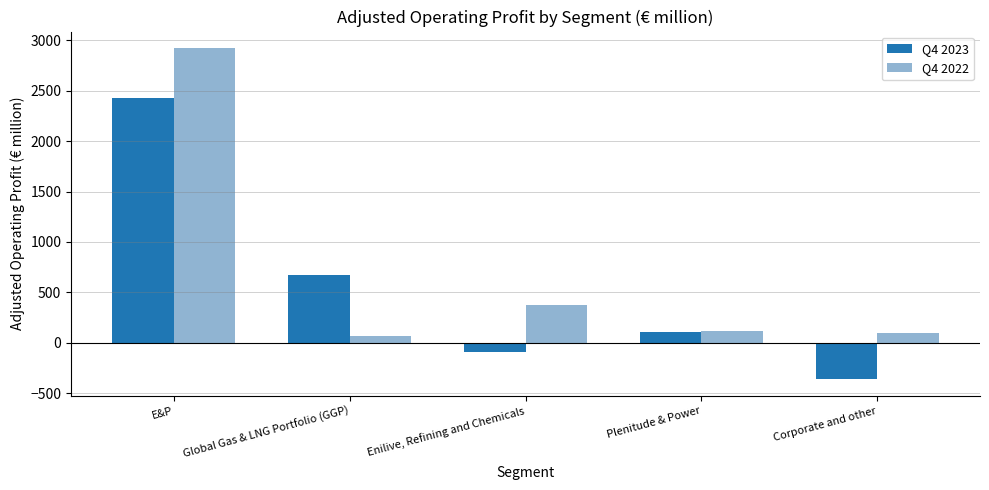

Which series has the largest range (max minus min)?

Q4 2022